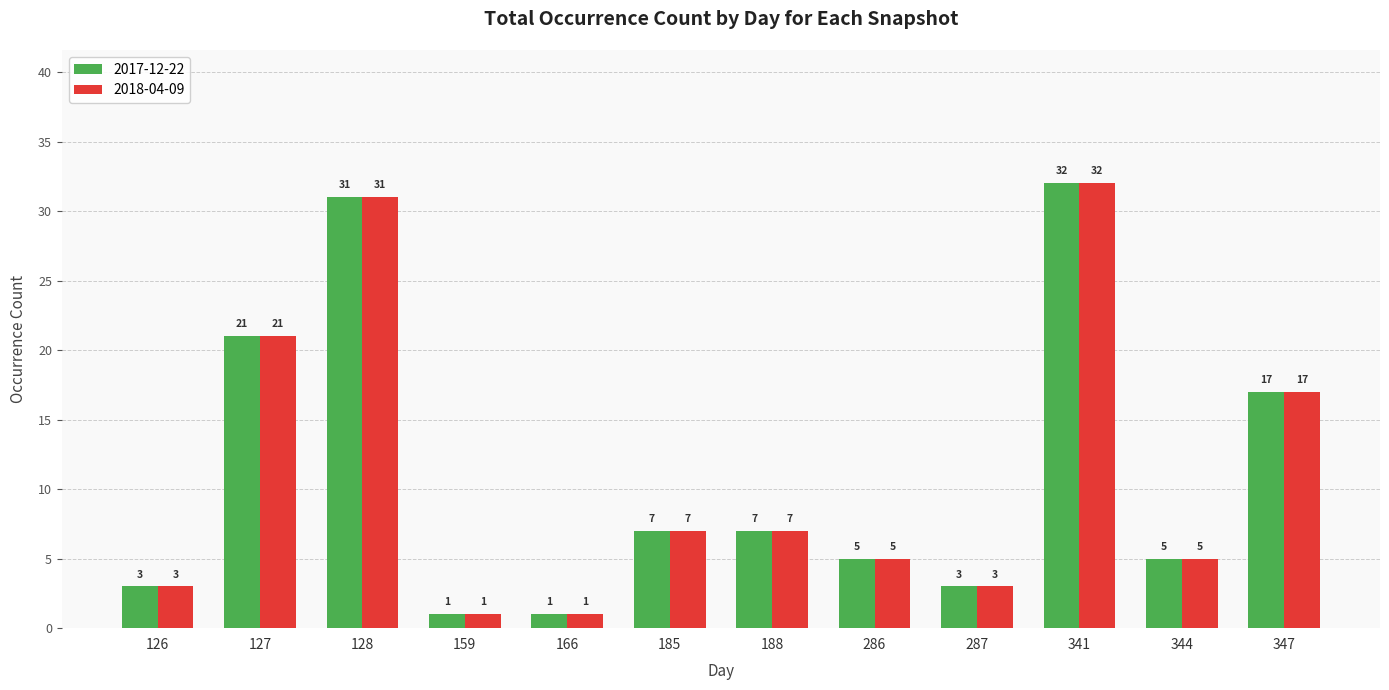

How many distinct data groups are displayed?

2